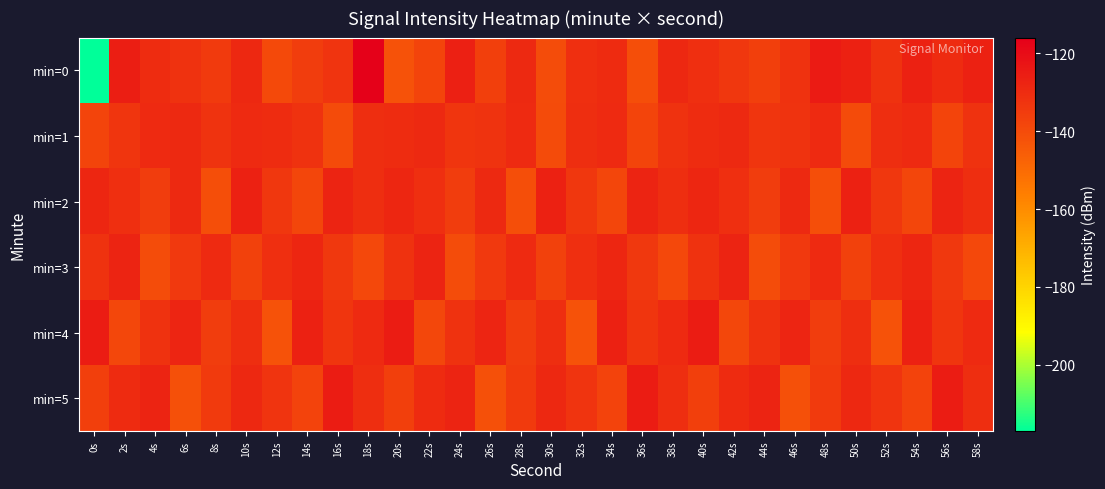

Between 18s and 38s, which series saw the biggest shift?

min=0